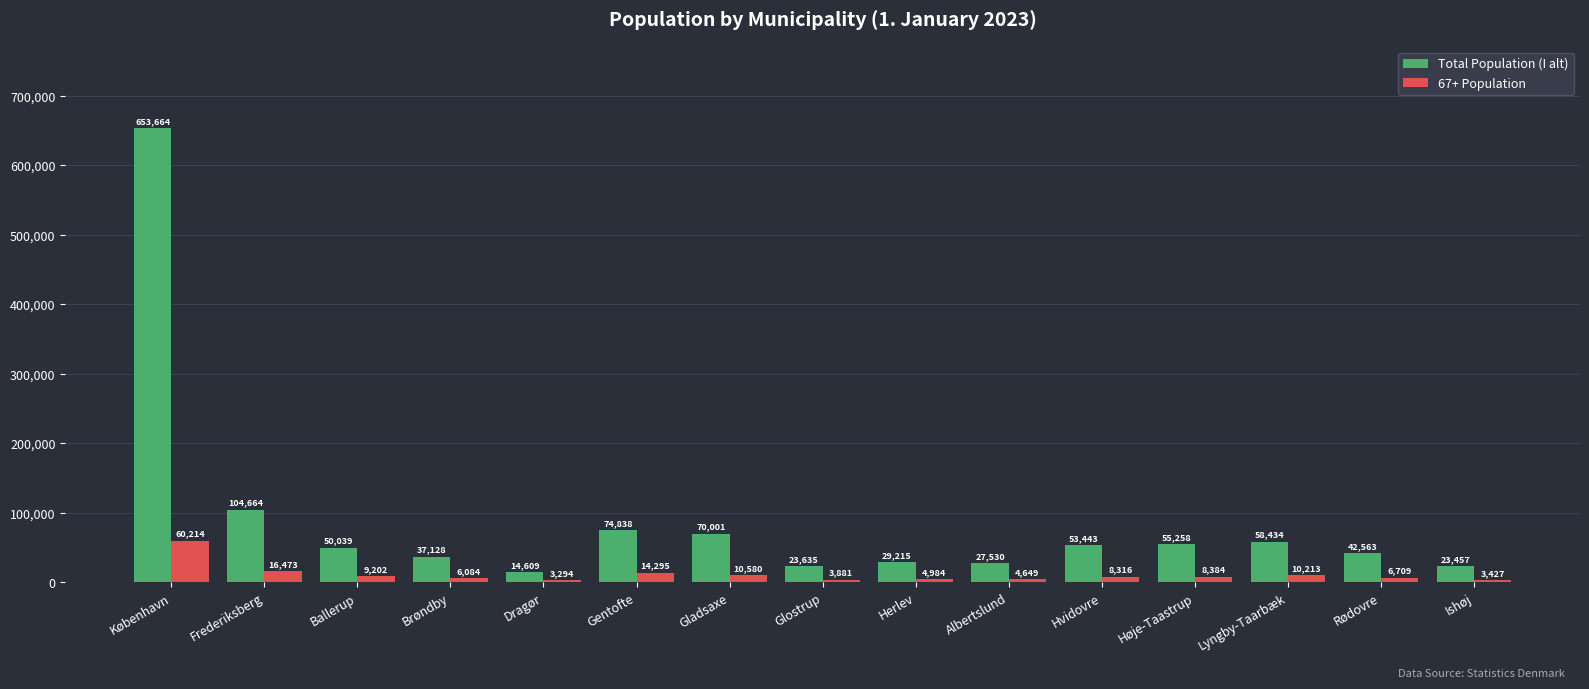

What is the label of the 3rd bar from the right?

Lyngby-Taarbæk